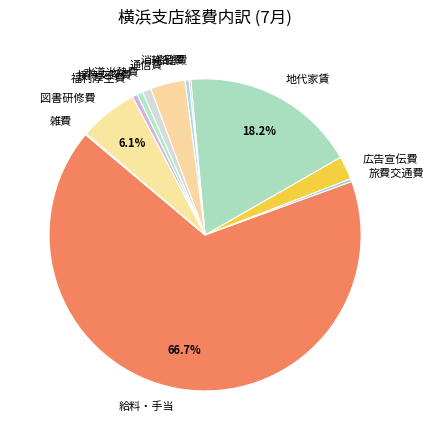

Which slice is the largest?

給料・手当